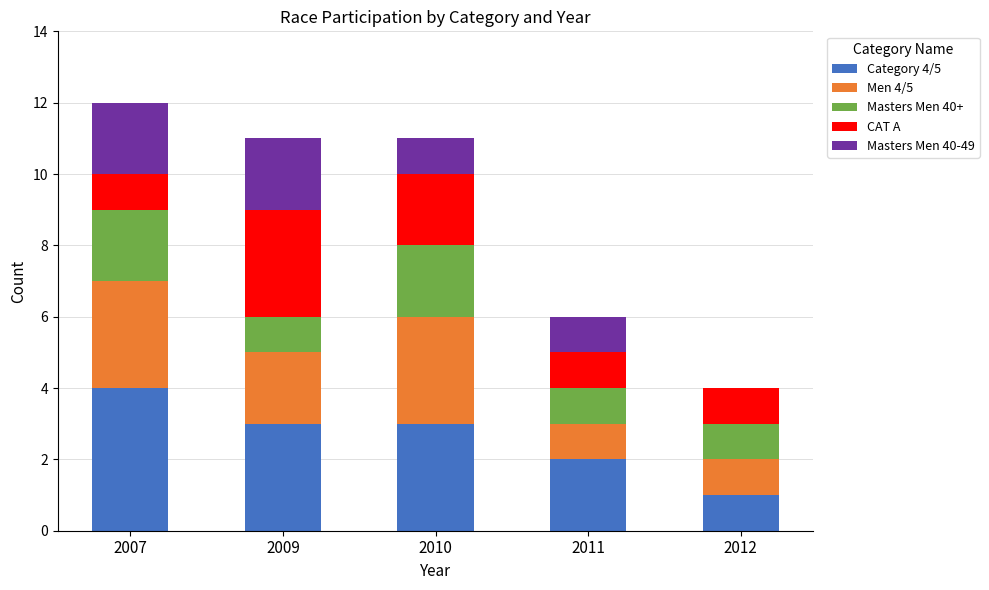

Reading left to right, transcribe the values for Category 4/5.

2007=4	2009=3	2010=3	2011=2	2012=1